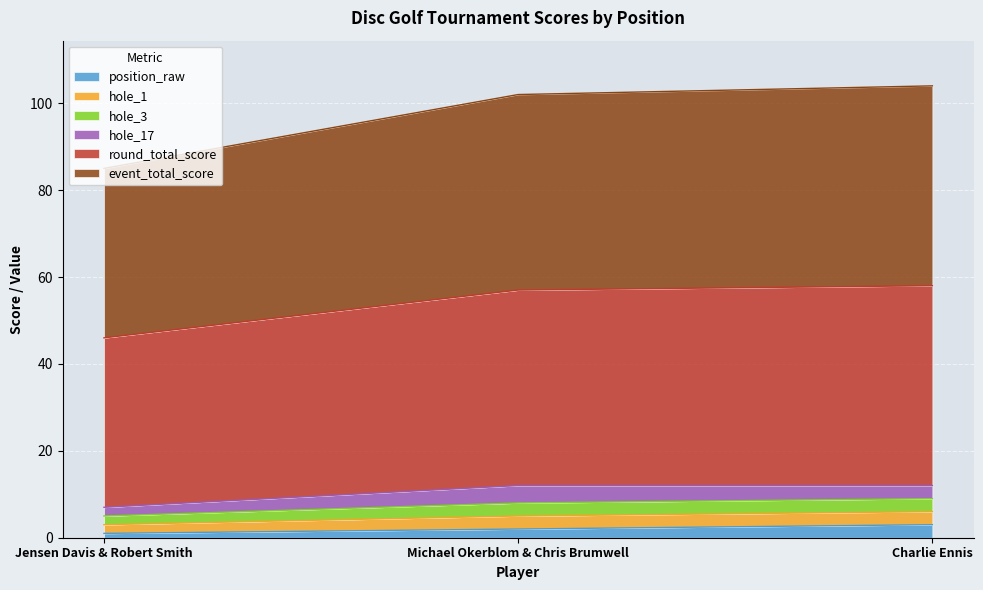

Does the chart display data point markers on the line(s)?

No